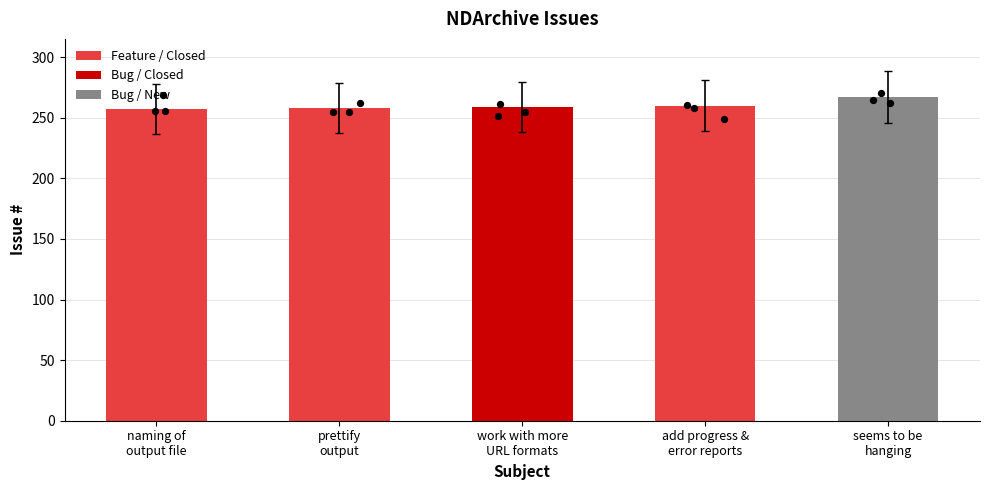

What is the change in value from naming of
output file to add progress &
error reports?

+3